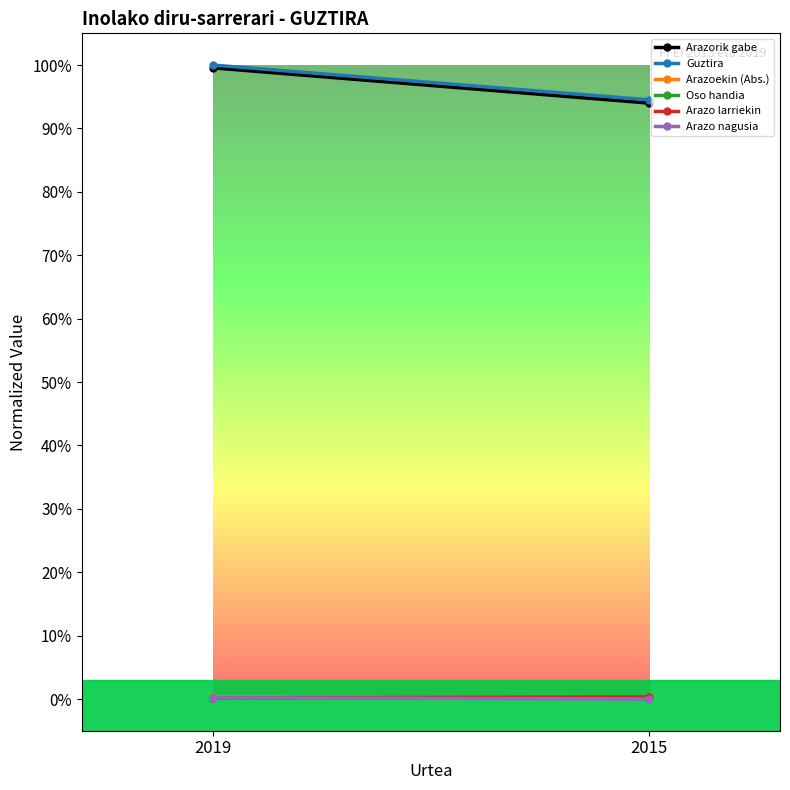

At how many categories does at least one series exceed 0?

2